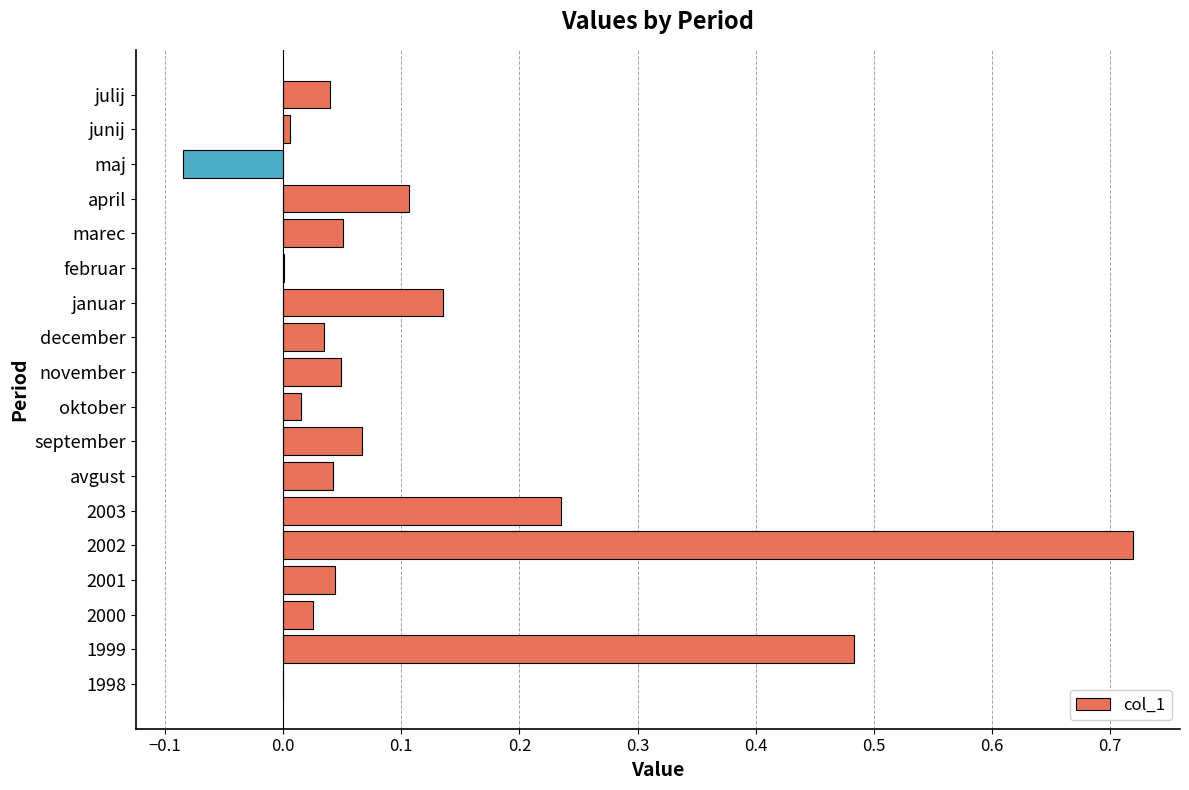

Is it true that the value at 1998 is -0.3?

False